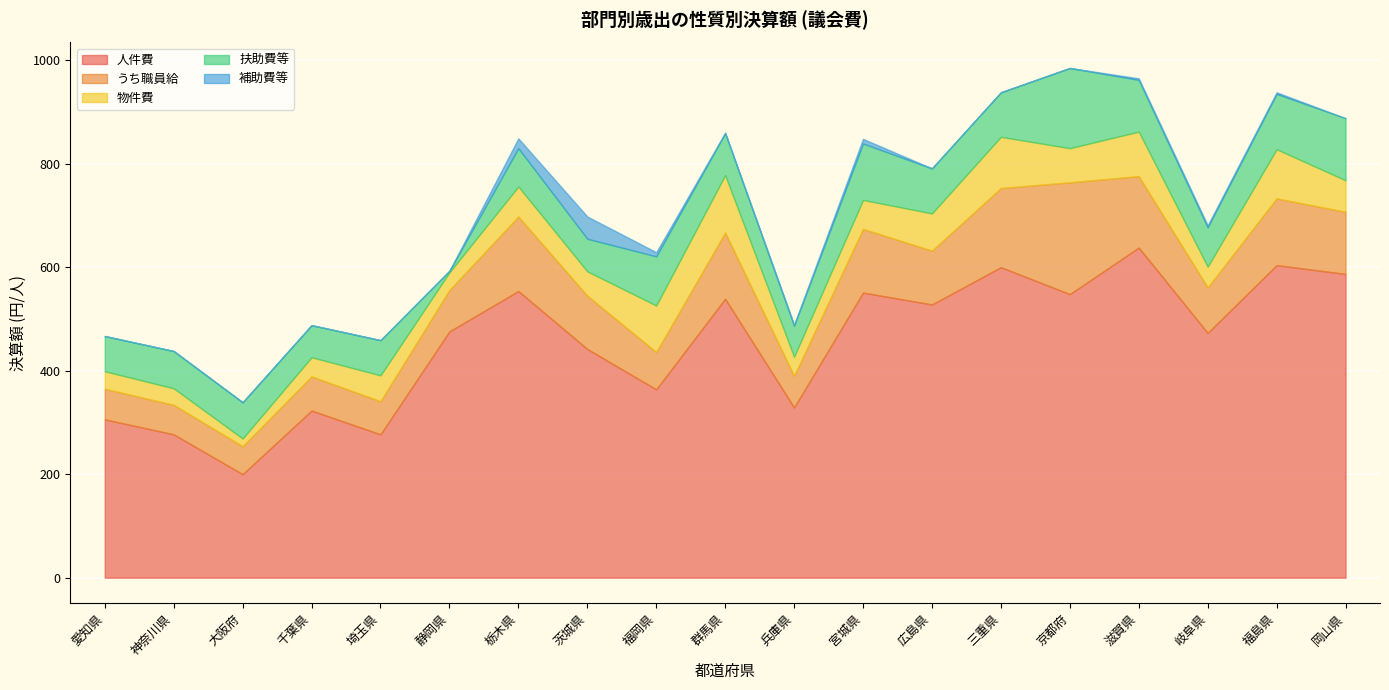

True or false: 計 and 物件費 intersect in this chart.

False